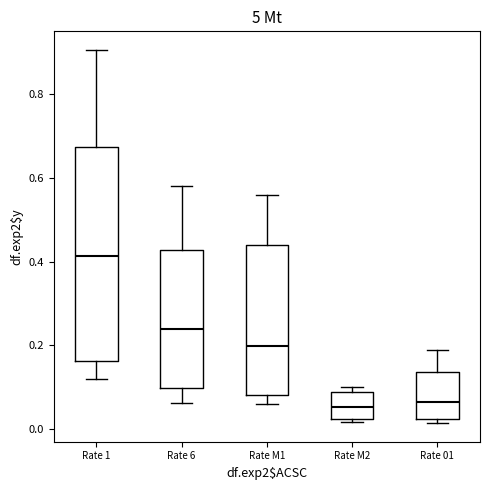

Which box's median line is the highest?

Rate 1